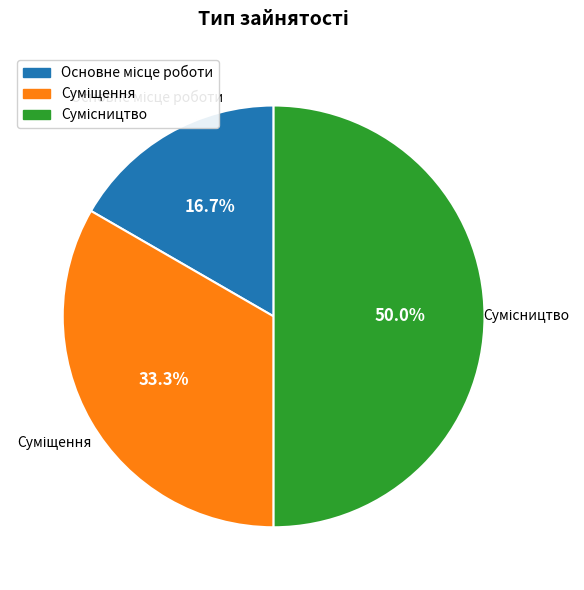

To the nearest percent, what is the difference between the Сумісництво and Основне місце роботи slice percentages?

33%